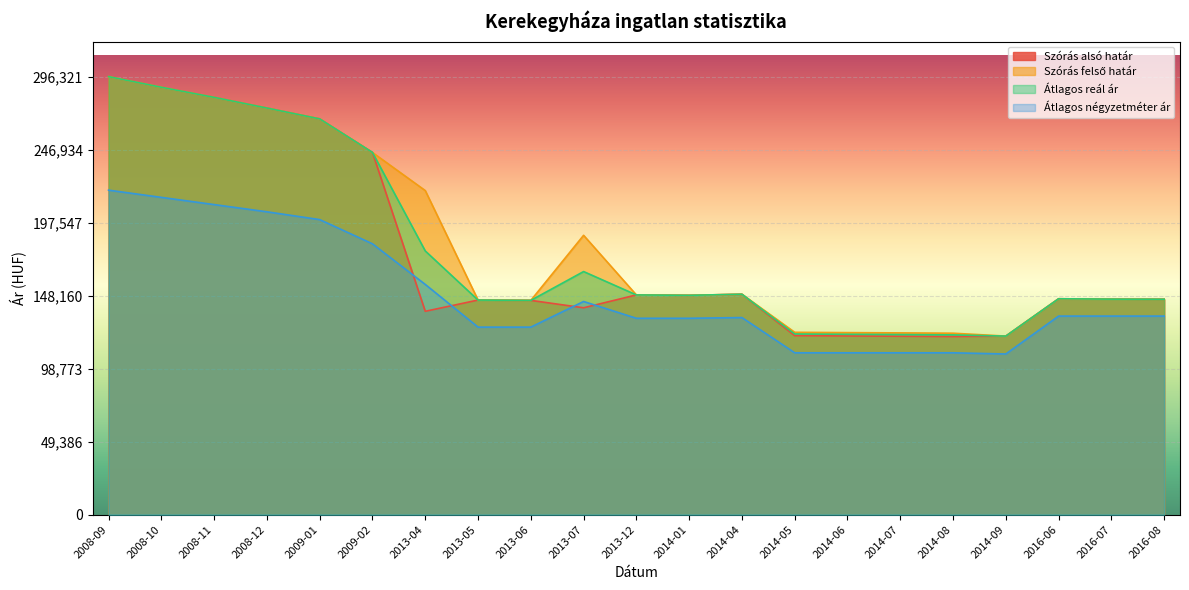

The Átlagos reál ár series shows 145722 at 2016-08. True or false?

True